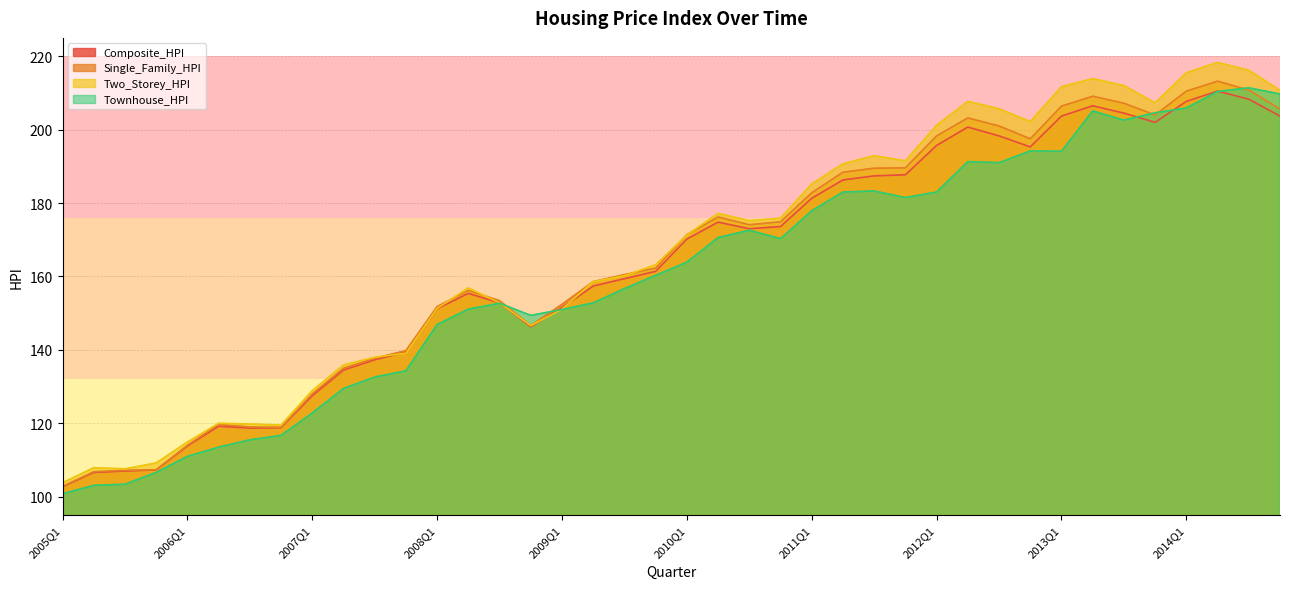

Reading left to right, extract all data points from this chart.

Composite_HPI: 2005Q1=102.7	2005Q2=106.6	2005Q3=107.0	2005Q4=107.3	2006Q1=113.8	2006Q2=119.2	2006Q3=118.7	2006Q4=118.8	2007Q1=127.5	2007Q2=134.5	2007Q3=137.3	2007Q4=139.4	2008Q1=151.2	2008Q2=155.4	2008Q3=152.8	2008Q4=146.3	2009Q1=151.5	2009Q2=157.4	2009Q3=159.4	2009Q4=161.4	2010Q1=170.2	2010Q2=174.8	2010Q3=173.0	2010Q4=173.6	2011Q1=181.3	2011Q2=186.3	2011Q3=187.4	2011Q4=187.7	2012Q1=195.7	2012Q2=200.7	2012Q3=198.3	2012Q4=195.3	2013Q1=203.7	2013Q2=206.5	2013Q3=204.5	2013Q4=202.0	2014Q1=207.7	2014Q2=210.5	2014Q3=208.3	2014Q4=203.7
Single_Family_HPI: 2005Q1=102.8	2005Q2=106.8	2005Q3=107.2	2005Q4=107.3	2006Q1=114.0	2006Q2=119.7	2006Q3=119.0	2006Q4=118.9	2007Q1=128.0	2007Q2=135.0	2007Q3=137.7	2007Q4=139.8	2008Q1=151.8	2008Q2=156.2	2008Q3=153.4	2008Q4=146.6	2009Q1=152.4	2009Q2=158.6	2009Q3=160.5	2009Q4=162.3	2010Q1=171.4	2010Q2=176.2	2010Q3=174.1	2010Q4=174.9	2011Q1=182.8	2011Q2=188.4	2011Q3=189.5	2011Q4=189.6	2012Q1=198.3	2012Q2=203.2	2012Q3=201.0	2012Q4=197.5	2013Q1=206.4	2013Q2=209.1	2013Q3=207.2	2013Q4=204.0	2014Q1=210.5	2014Q2=213.2	2014Q3=210.8	2014Q4=205.6
Two_Storey_HPI: 2005Q1=103.8	2005Q2=107.9	2005Q3=107.6	2005Q4=109.2	2006Q1=114.9	2006Q2=120.0	2006Q3=119.8	2006Q4=119.5	2007Q1=128.9	2007Q2=135.9	2007Q3=138.0	2007Q4=139.1	2008Q1=151.3	2008Q2=156.9	2008Q3=152.8	2008Q4=146.6	2009Q1=151.1	2009Q2=158.6	2009Q3=160.2	2009Q4=163.2	2010Q1=171.3	2010Q2=177.2	2010Q3=175.2	2010Q4=175.9	2011Q1=185.2	2011Q2=190.7	2011Q3=192.9	2011Q4=191.5	2012Q1=201.2	2012Q2=207.7	2012Q3=205.7	2012Q4=202.2	2013Q1=211.7	2013Q2=213.9	2013Q3=212.0	2013Q4=207.3	2014Q1=215.5	2014Q2=218.3	2014Q3=216.2	2014Q4=210.7
Townhouse_HPI: 2005Q1=100.8	2005Q2=103.1	2005Q3=103.4	2005Q4=106.6	2006Q1=111.0	2006Q2=113.5	2006Q3=115.5	2006Q4=116.7	2007Q1=122.8	2007Q2=129.5	2007Q3=132.6	2007Q4=134.3	2008Q1=146.9	2008Q2=151.1	2008Q3=152.7	2008Q4=149.4	2009Q1=151.0	2009Q2=152.8	2009Q3=156.7	2009Q4=160.3	2010Q1=163.9	2010Q2=170.6	2010Q3=172.6	2010Q4=170.3	2011Q1=177.9	2011Q2=183.0	2011Q3=183.3	2011Q4=181.5	2012Q1=183.0	2012Q2=191.3	2012Q3=191.0	2012Q4=194.2	2013Q1=194.1	2013Q2=205.1	2013Q3=202.6	2013Q4=204.6	2014Q1=205.9	2014Q2=210.4	2014Q3=211.4	2014Q4=209.7